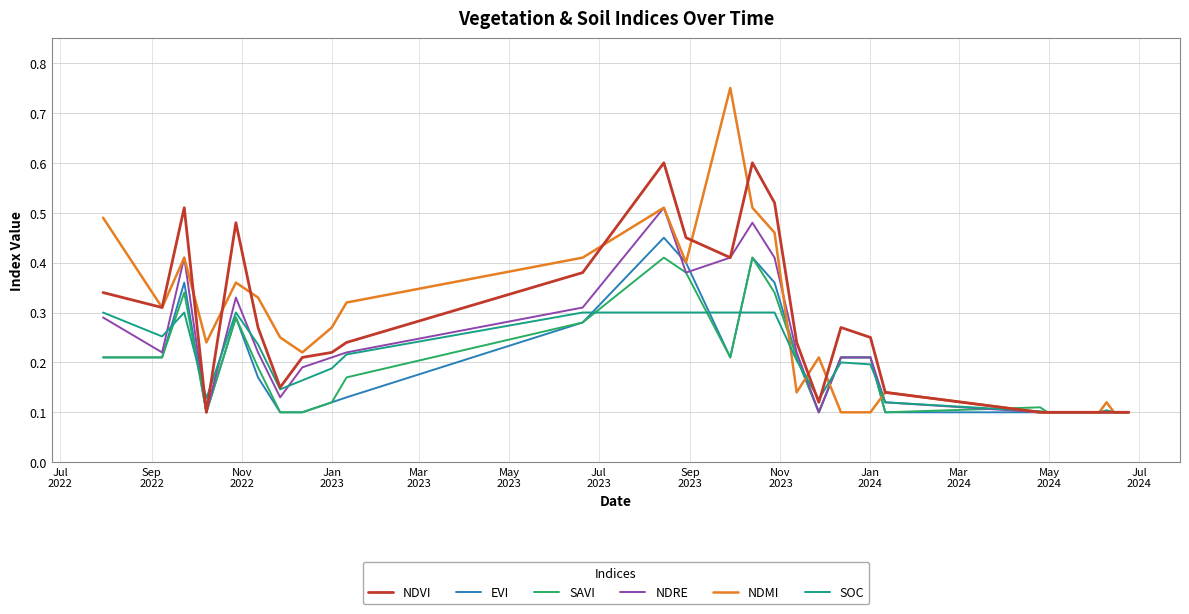

List the series in order of their peak value, highest first.

NDMI, NDVI, NDRE, EVI, SAVI, SOC